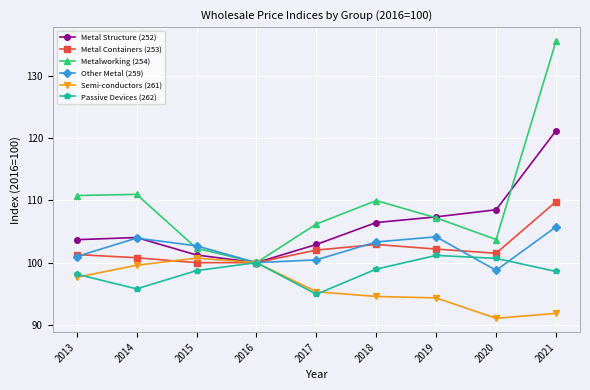

What is the average value of the Passive Devices (262) series?

98.6